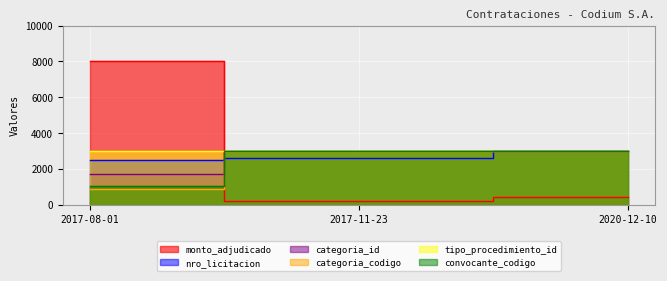

Which series has the largest range (max minus min)?

monto_adjudicado